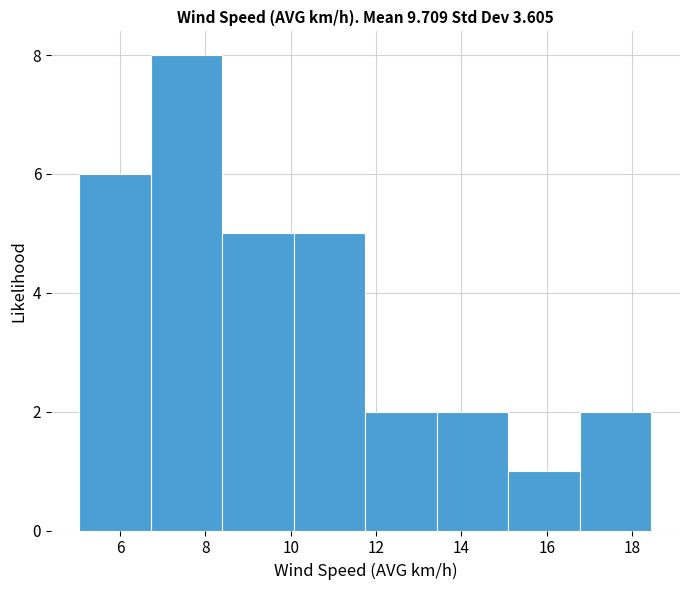

Reading left to right, transcribe this chart: for each bar, give the range it covers on the x-axis and its height. Neither the bar edges nor the heights are printed on the chart, so give them approximately, as read against the axes.

5.0 to 6.8: 6
6.8 to 8.4: 8
8.4 to 10.0: 5
10.0 to 11.8: 5
11.8 to 13.4: 2
13.4 to 15.2: 2
15.2 to 16.8: 1
16.8 to 18.4: 2